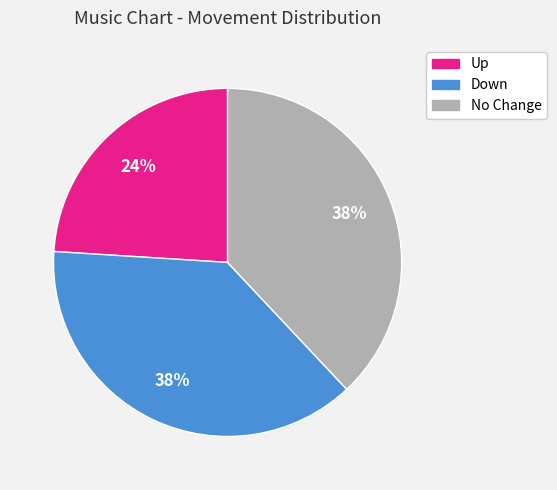

To the nearest percent, what is the average slice percentage?

33%